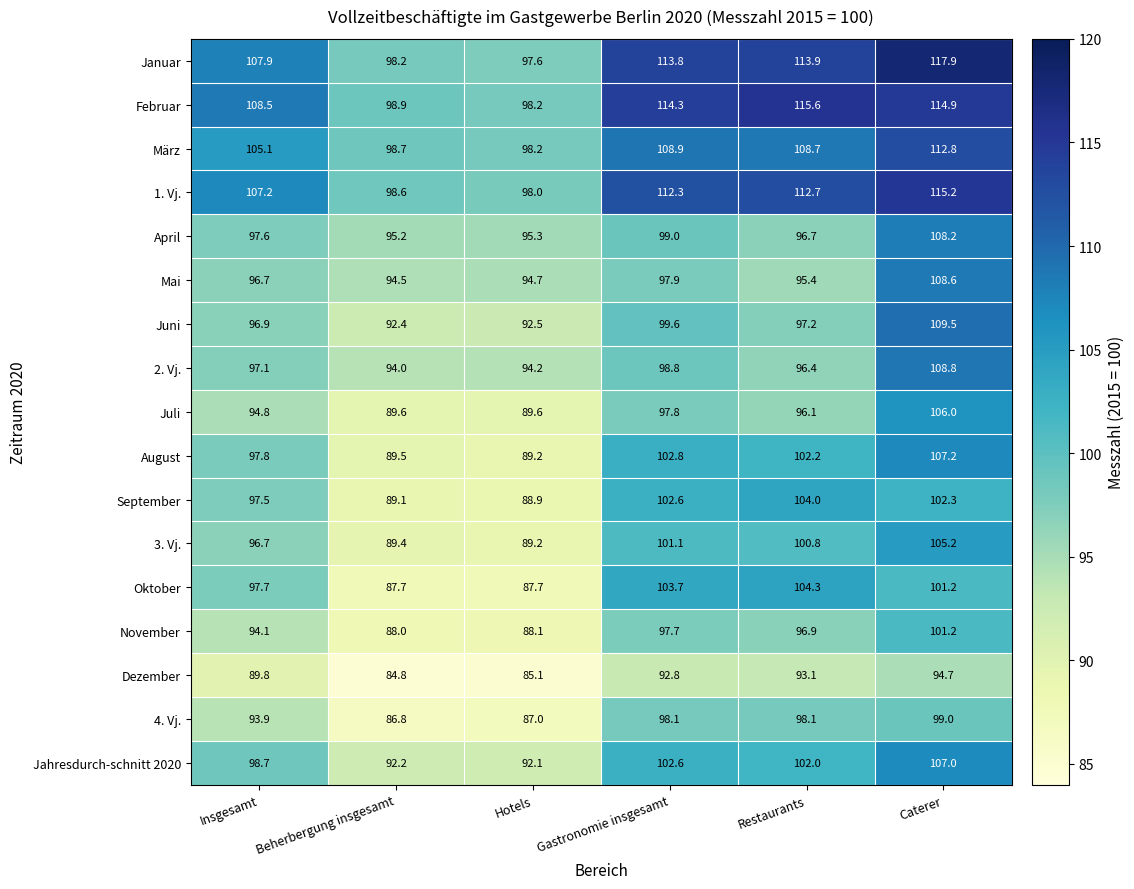

What is the average value of the Juni series?

98.0